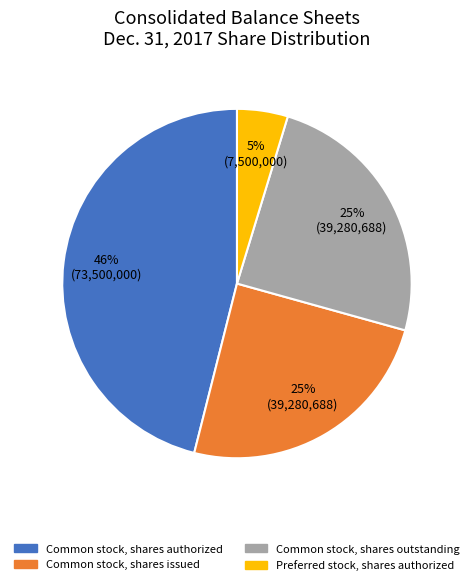

How many segments does this pie chart have?

4